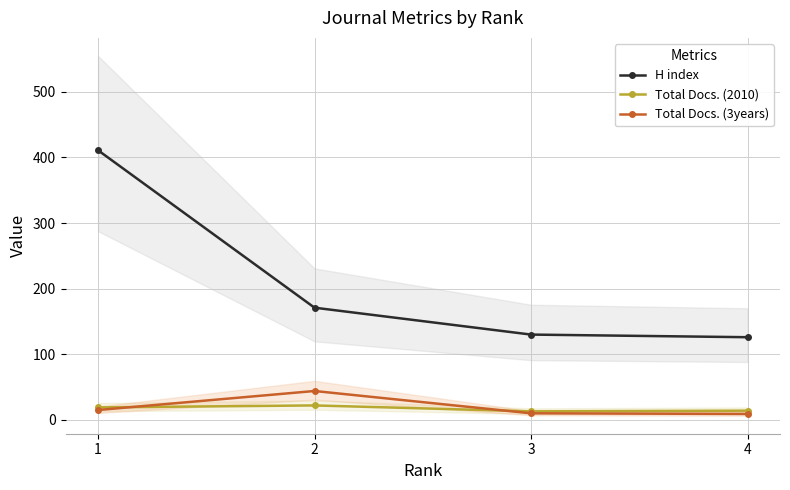

True or false: Total Docs. (3years) and Total Docs. (2010) intersect in this chart.

True